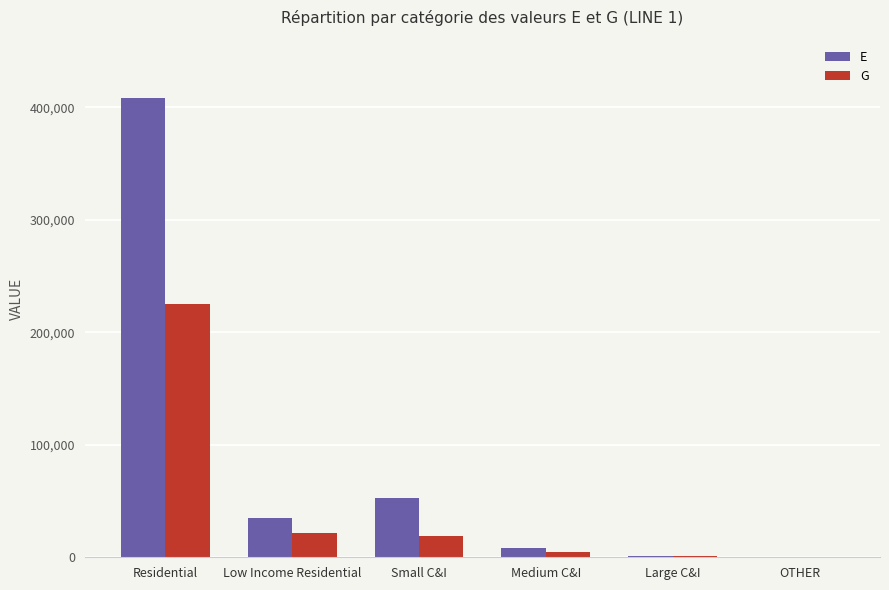

What is the sum of all E values?

505021